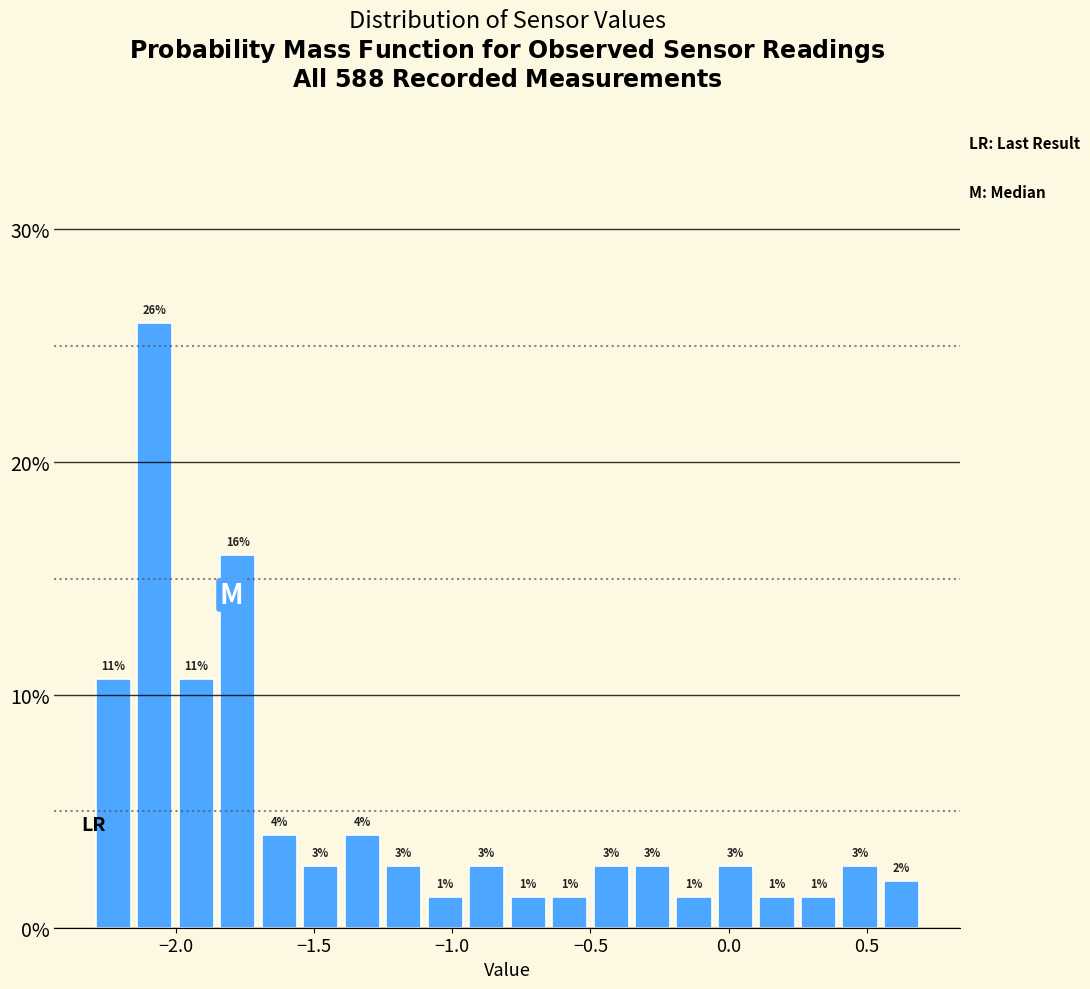

Read against the x-axis, roughly where is the centre of the tallest bar?

-2.05